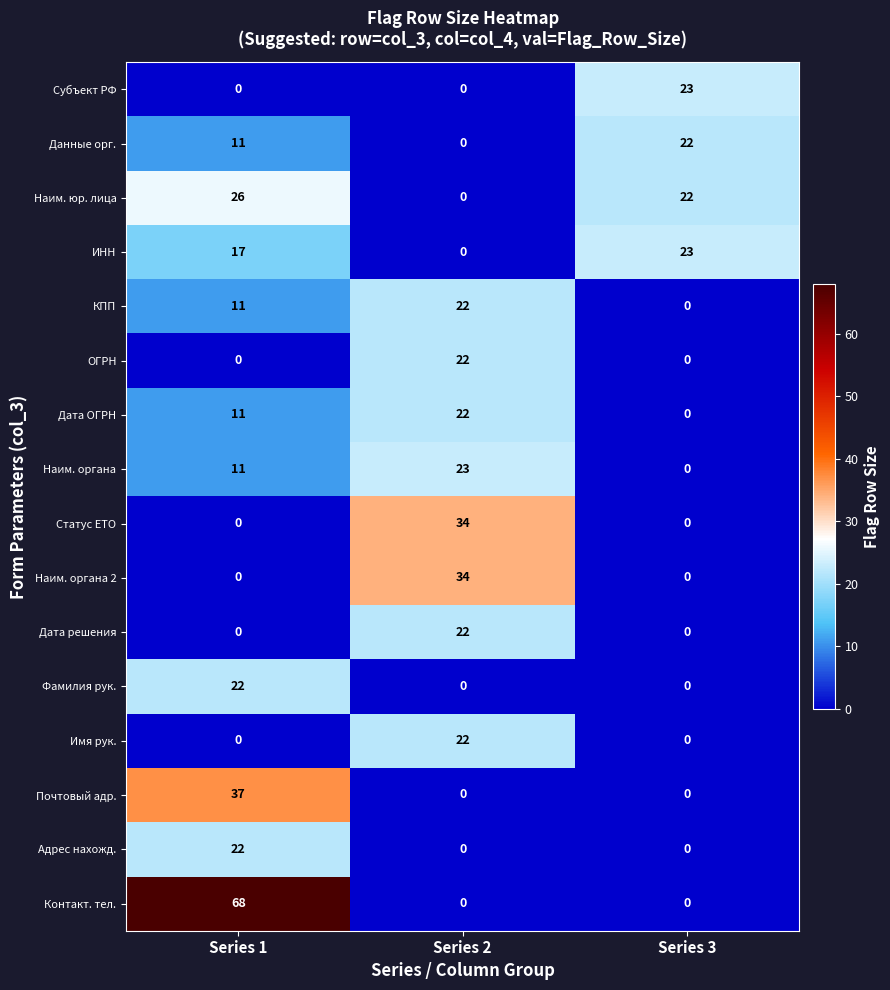

What is the difference between the maximum and minimum values in the Дата ОГРН series?

22